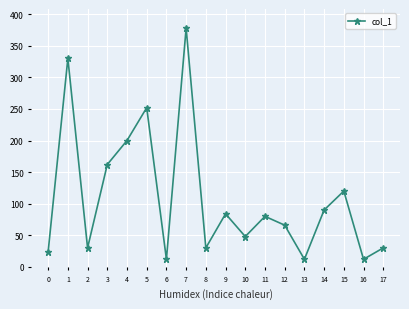

True or false: there are more than 1 points higher than both neighbors.

True